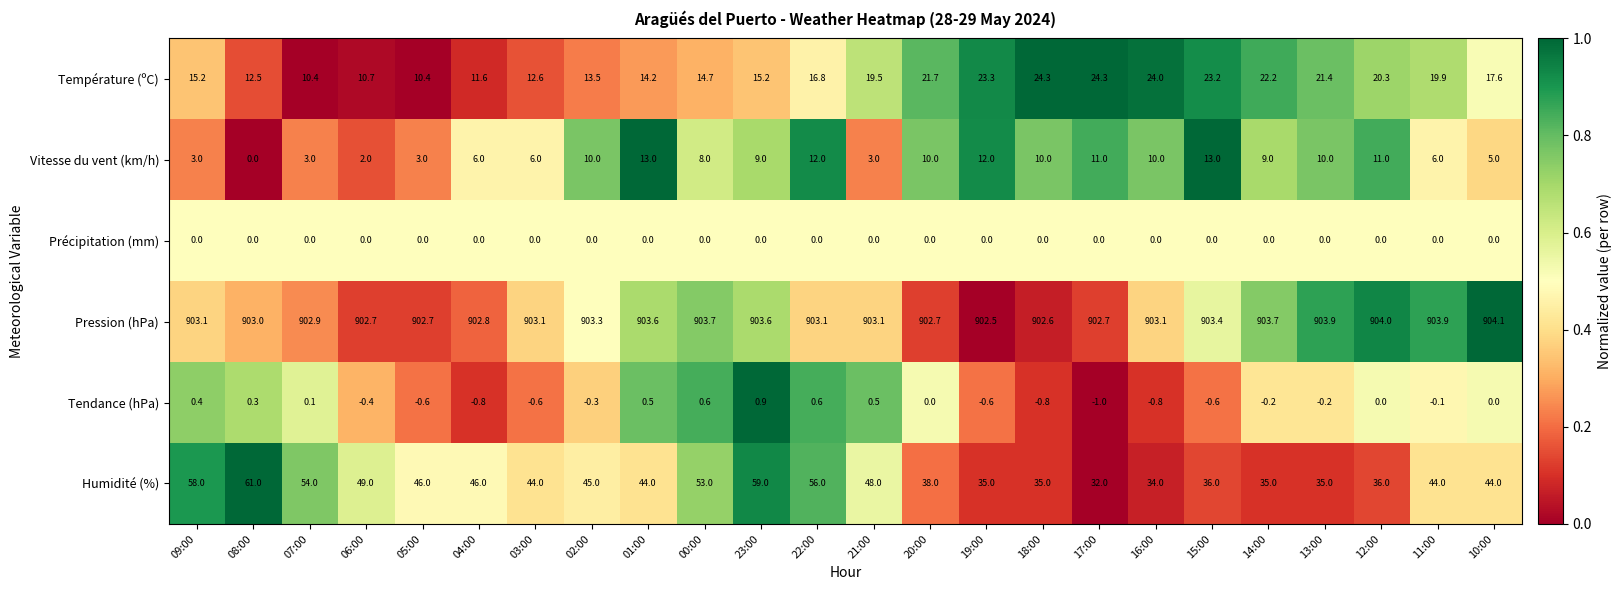

What is the sum of the Température (ºC) values at 04:00 and 12:00?

31.9